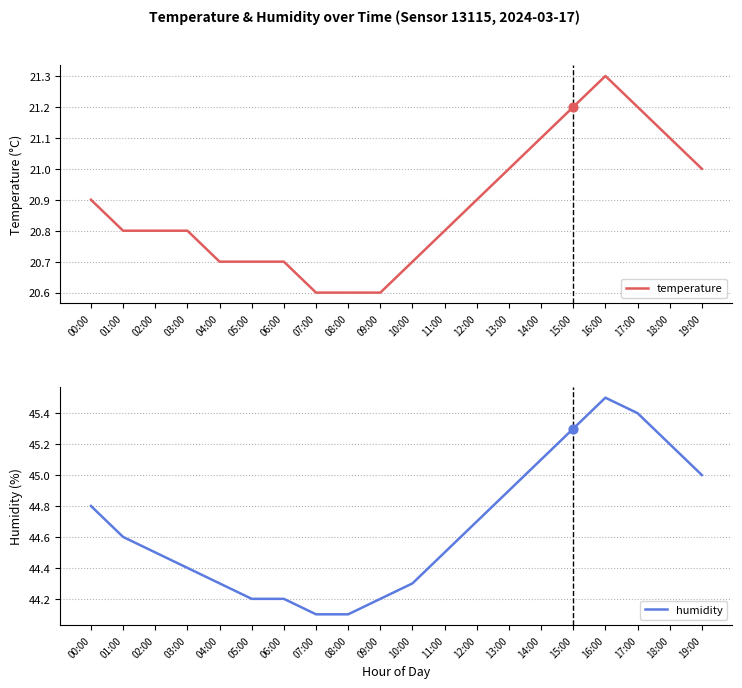

At how many categories does at least one series exceed 43?

20